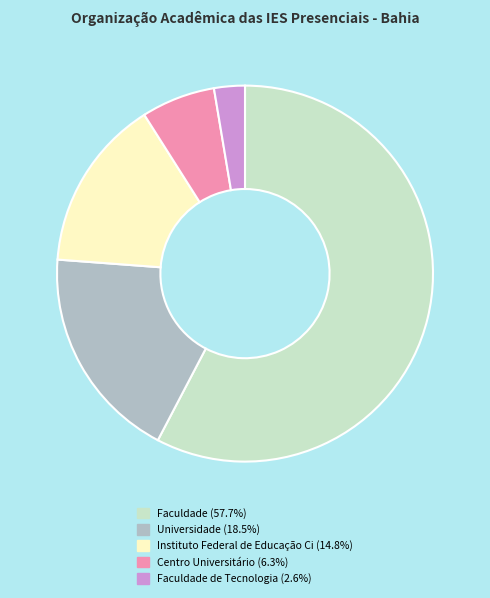

Is there a majority slice in this chart?

Yes